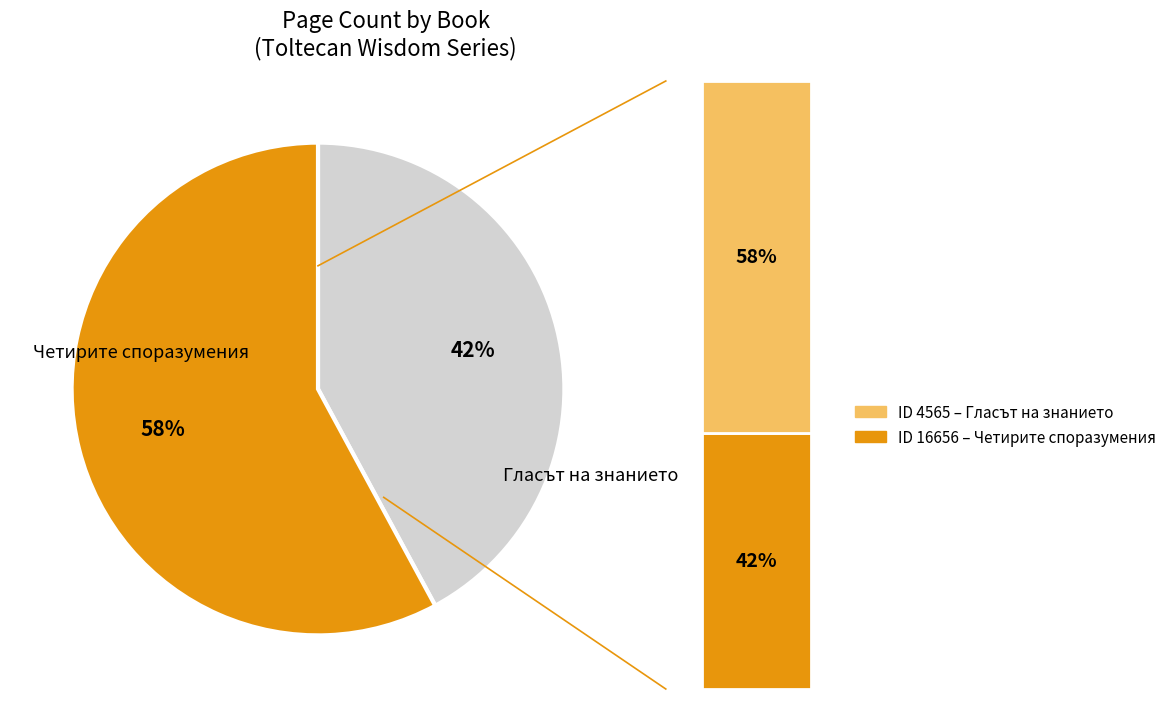

What portion of the pie excludes 4565?

42.1%